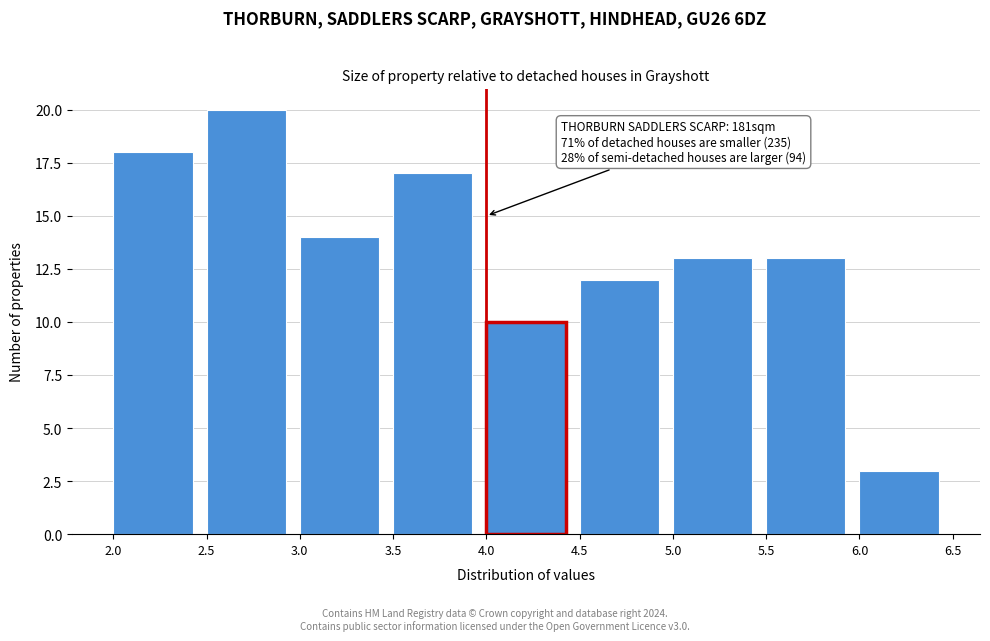

Which range on the x-axis has the tallest bar?

2.5 to 3.0